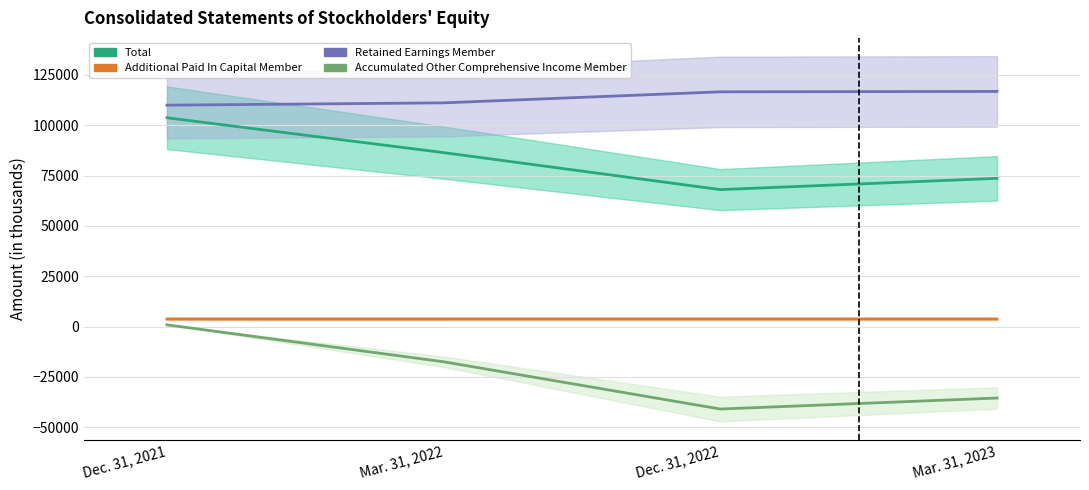

True or false: Retained Earnings Member and Total intersect in this chart.

False